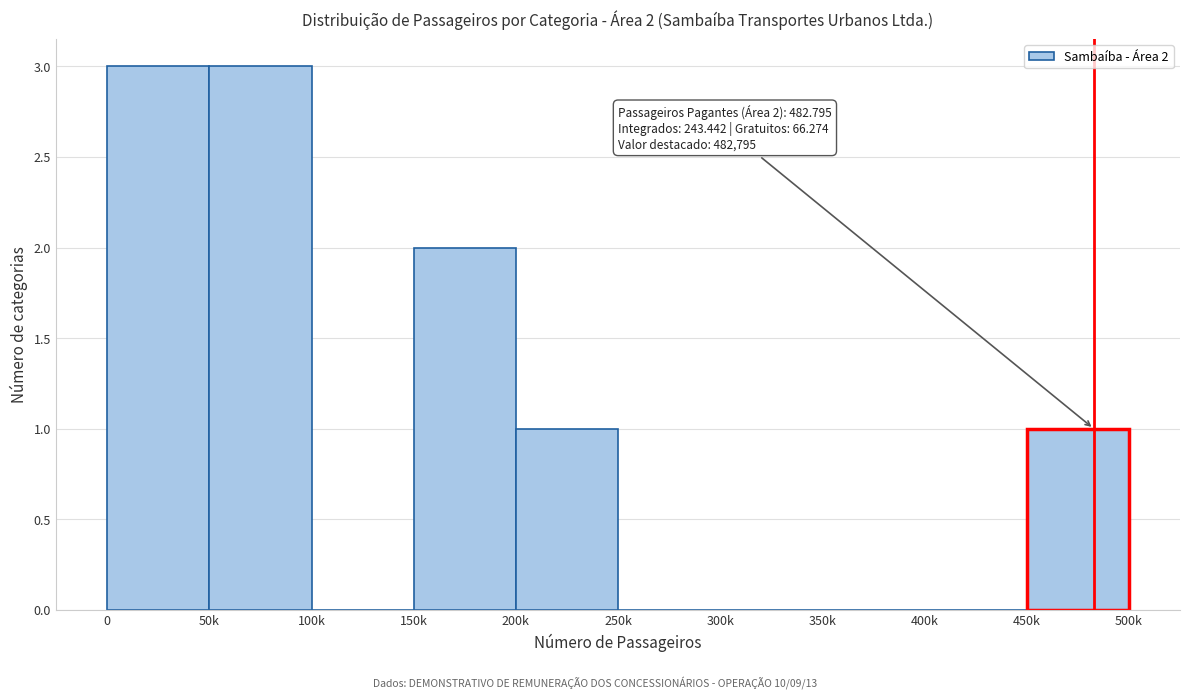

Reading right to left, what are all the values shown in this chart?

450k=1	400k=0	350k=0	300k=0	250k=0	200k=1	150k=2	100k=0	50k=3	0=3